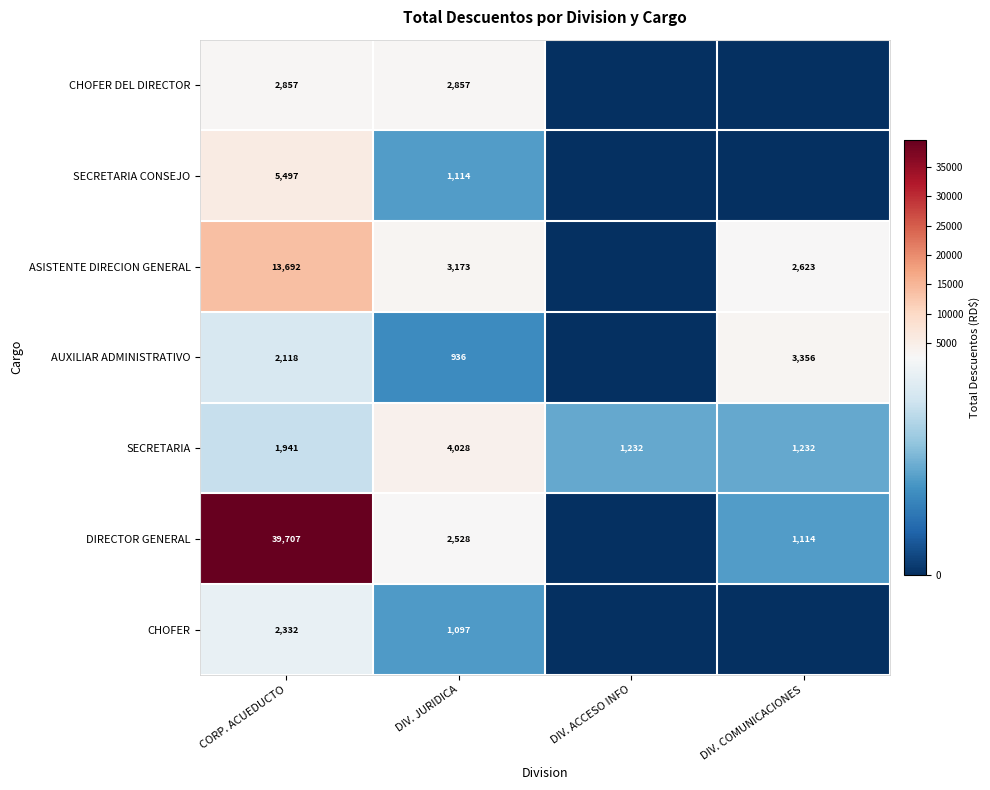

What is the spread (max minus min) of values at DIV. JURIDICA?

3092